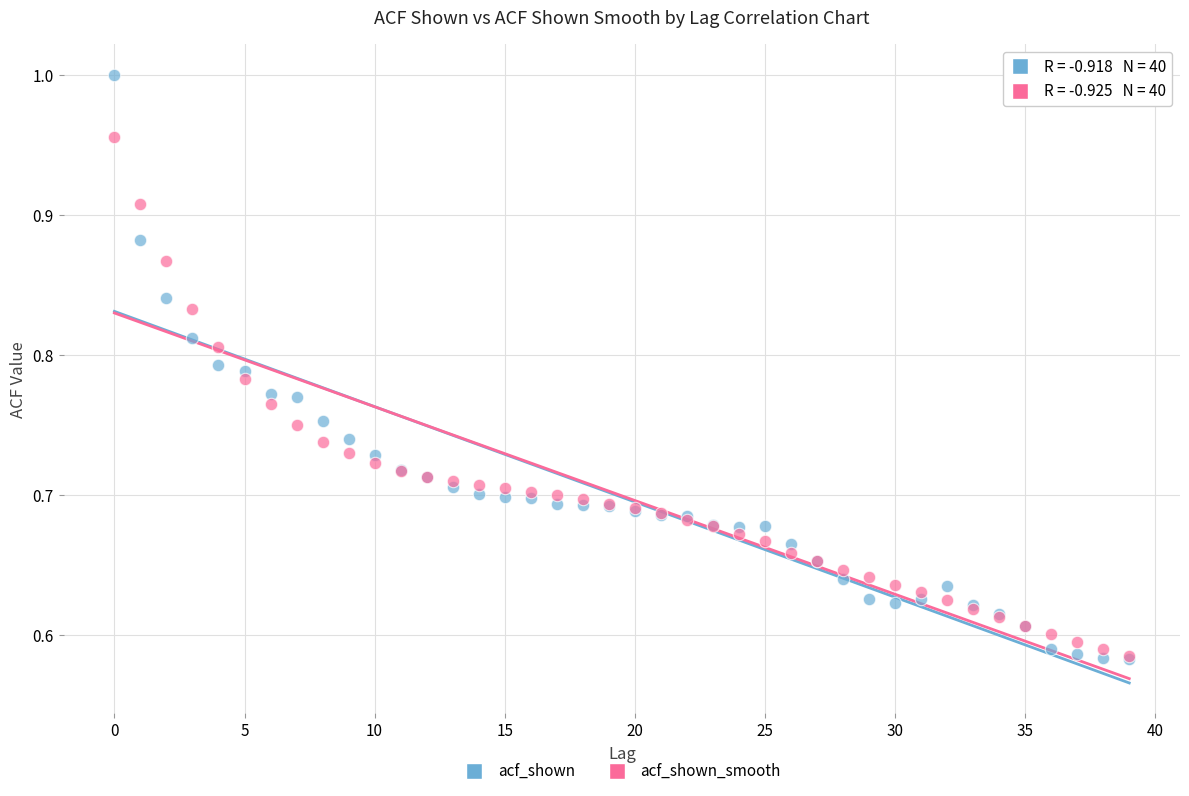

What are all the series names shown in the legend?

acf_shown, acf_shown_smooth